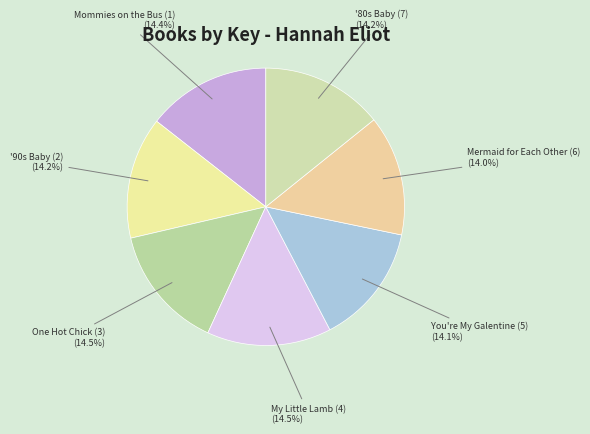

What is the ratio of the value at You're My Galentine (5) to the value at '80s Baby (7)?

1.0